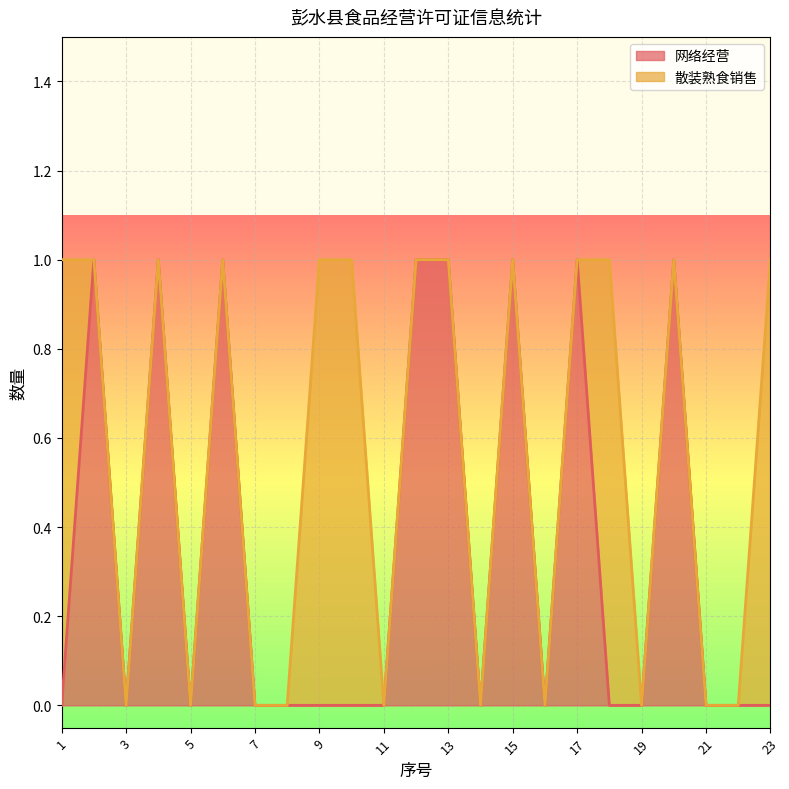

What is the sum of all values?

8